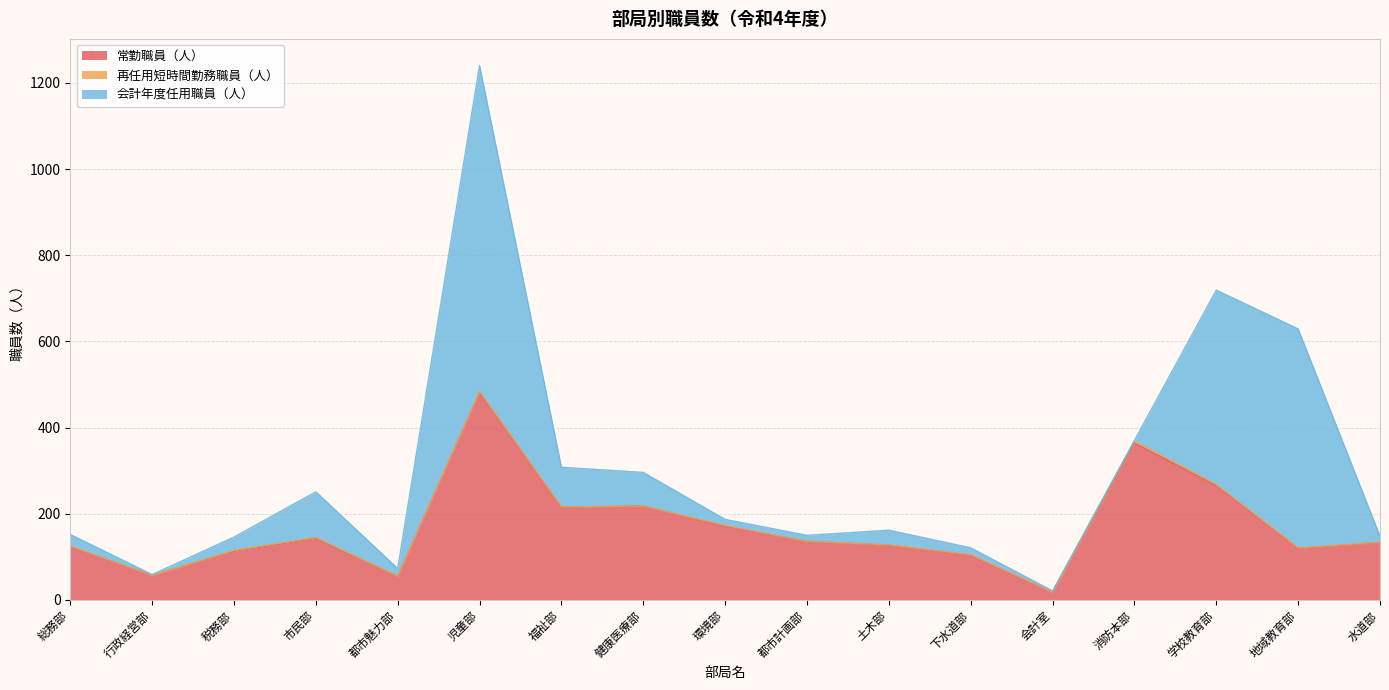

At which label does 常勤職員（人） first exceed 133?

市民部